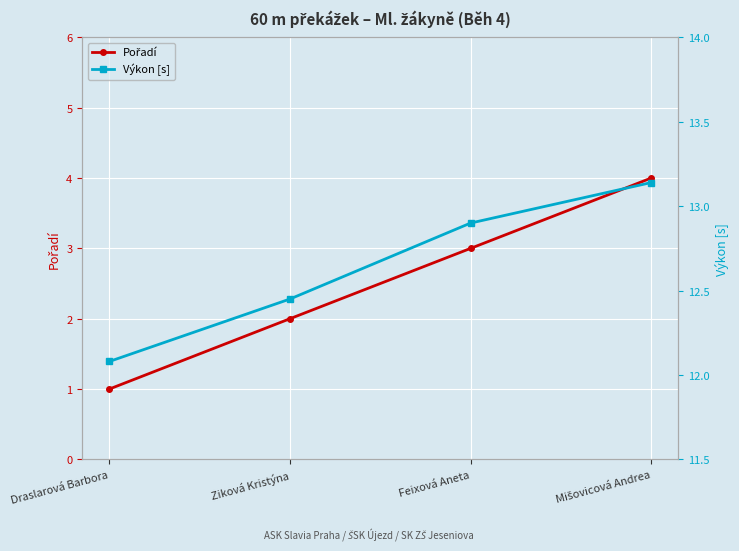

Which series has the widest spread of values?

Pořadí